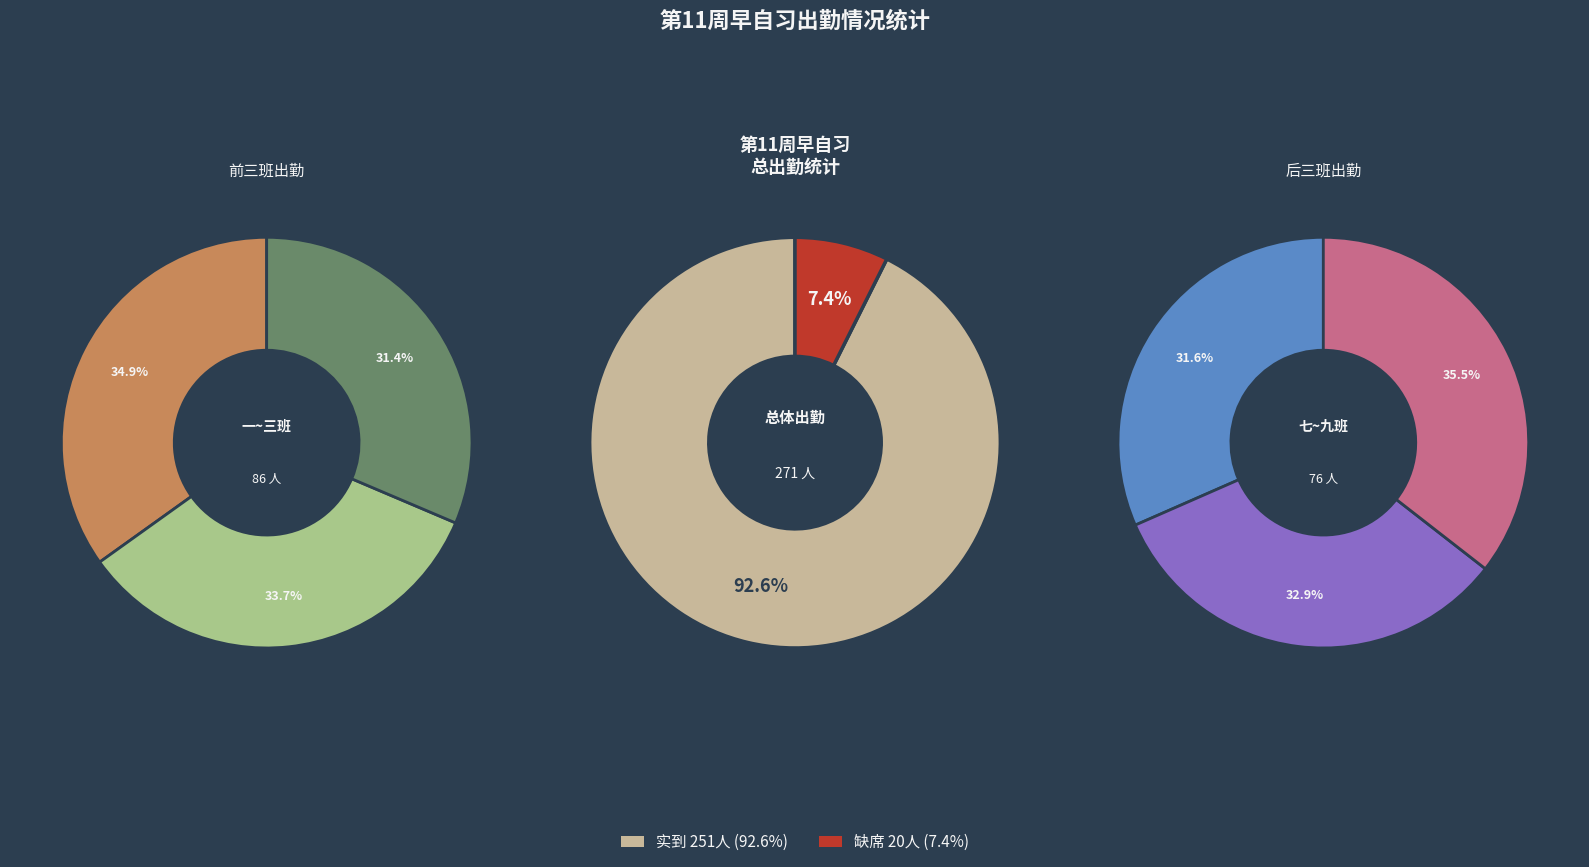

The 23设计学类九班 slice represents 2% of the pie. True or false?

False